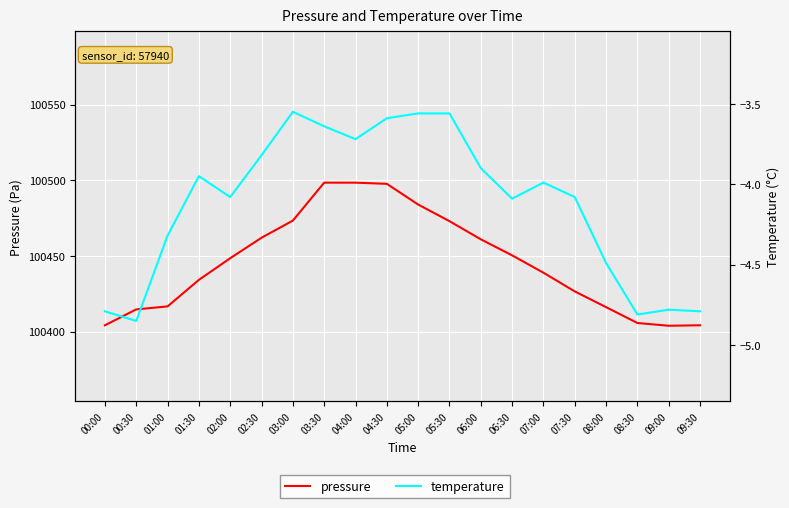

What is the value of the temperature point at the 10th from the left?

-3.6